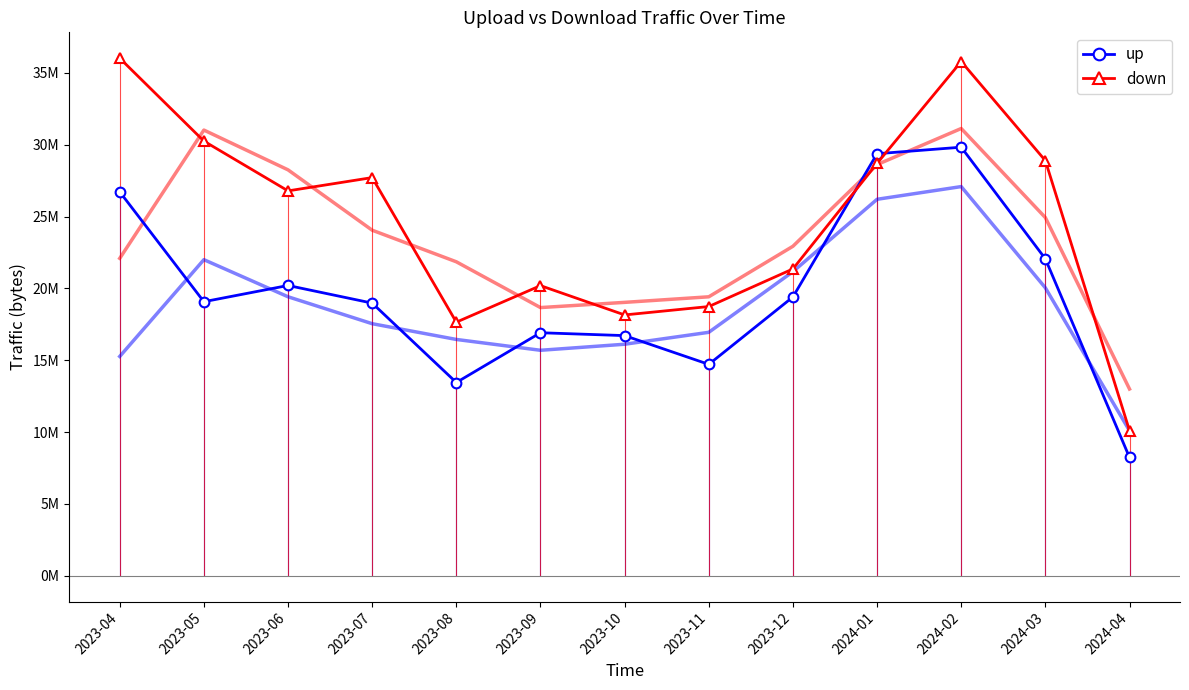

What is the difference between the maximum and minimum values in the up series?

21587722